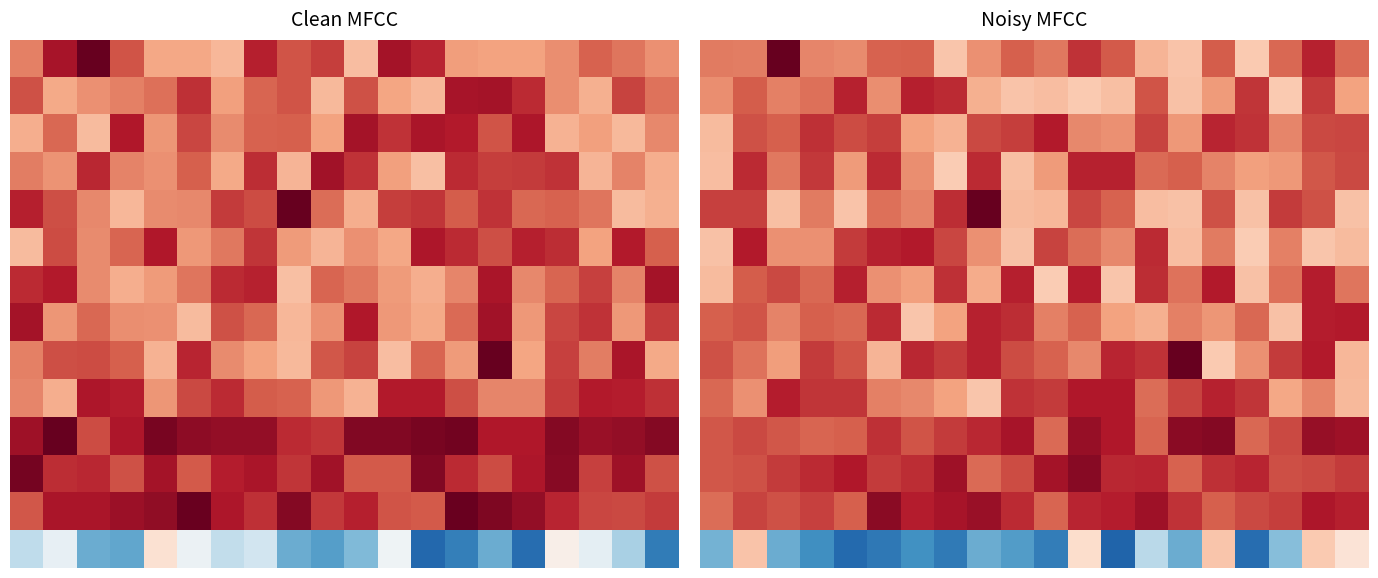

Which has a higher value, 5 or 13?

5